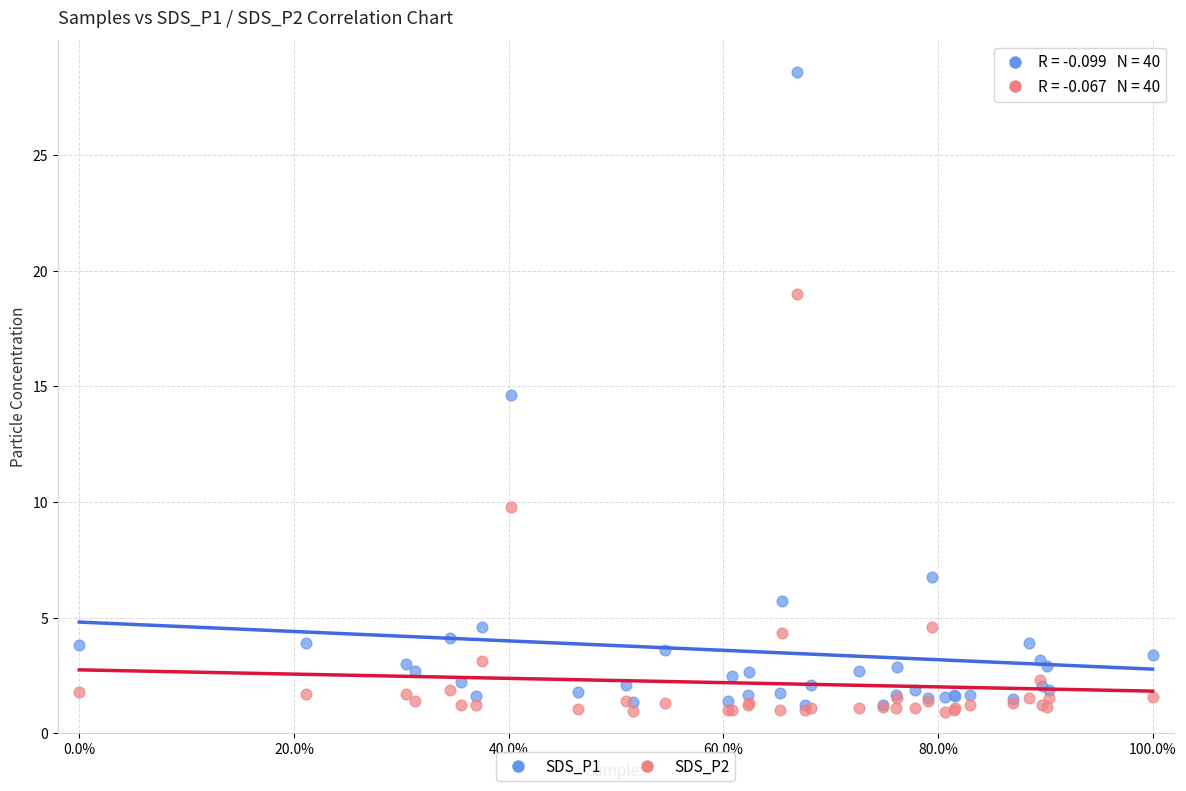

Which series contains the lowest Y value?

SDS_P2